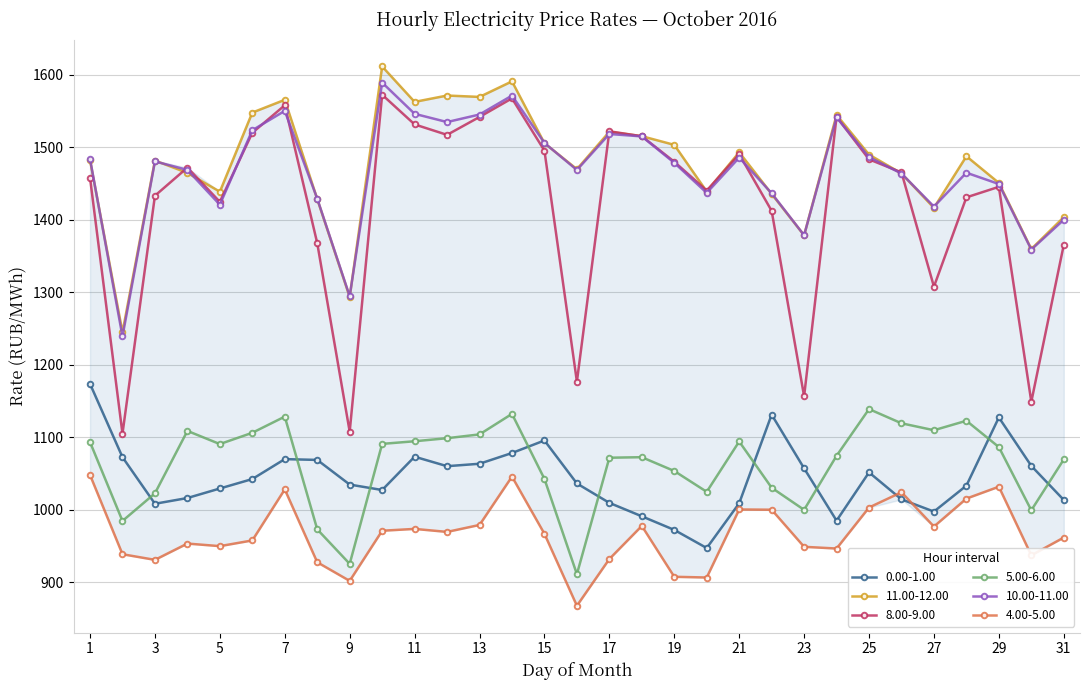

What is the value of the 8.00-9.00 point at the 26th from the left?

1465.1